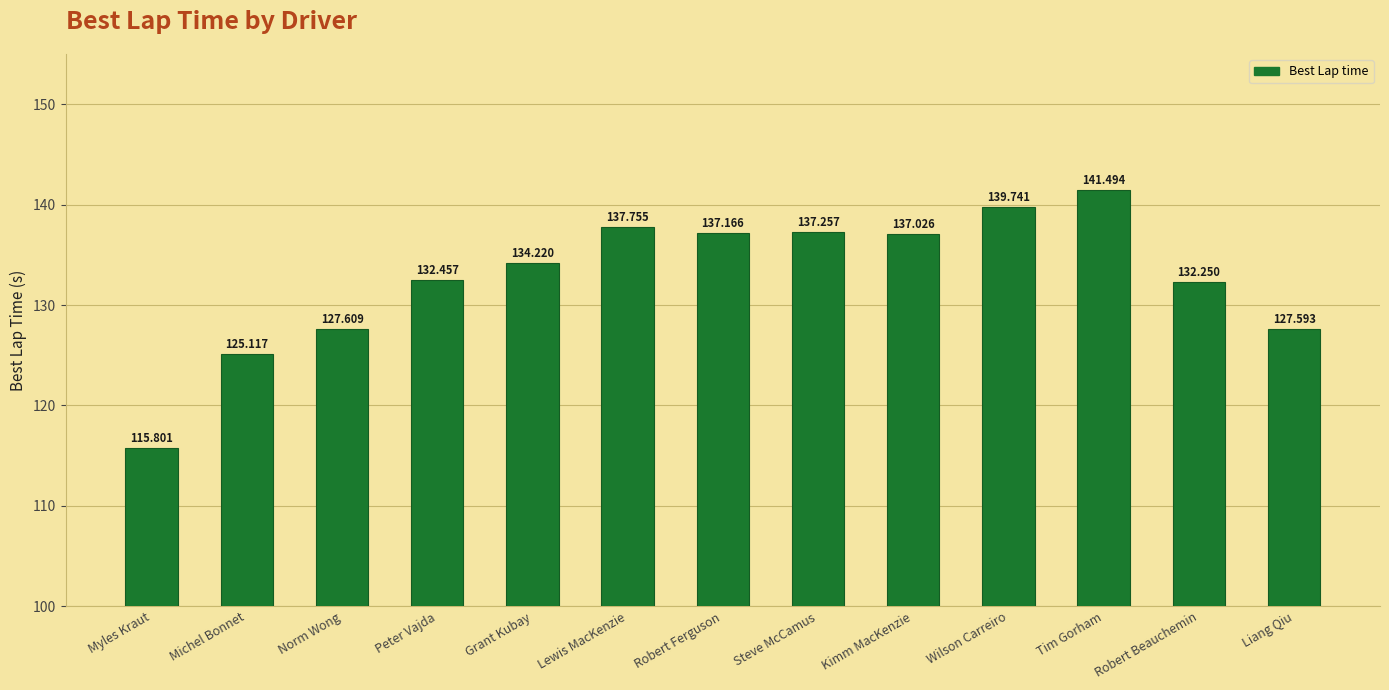

What position from the right is Myles Kraut?

13